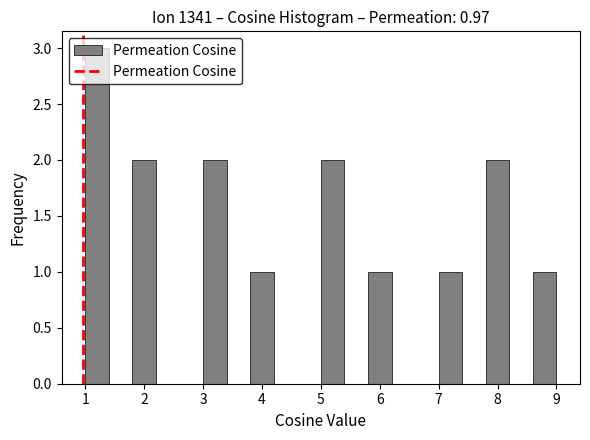

Reading left to right, transcribe this chart: for each bar, give the range it covers on the x-axis and its height. The values are not printed on the chart, so give them approximately, as read against the axis.

1.0 to 1.4: 3
1.4 to 1.8: 0
1.8 to 2.2: 2
2.2 to 2.6: 0
2.6 to 3.0: 0
3.0 to 3.4: 2
3.4 to 3.8: 0
3.8 to 4.2: 1
4.2 to 4.6: 0
4.6 to 5.0: 0
5.0 to 5.4: 2
5.4 to 5.8: 0
5.8 to 6.2: 1
6.2 to 6.6: 0
6.6 to 7.0: 0
7.0 to 7.4: 1
7.4 to 7.8: 0
7.8 to 8.2: 2
8.2 to 8.6: 0
8.6 to 9.0: 1